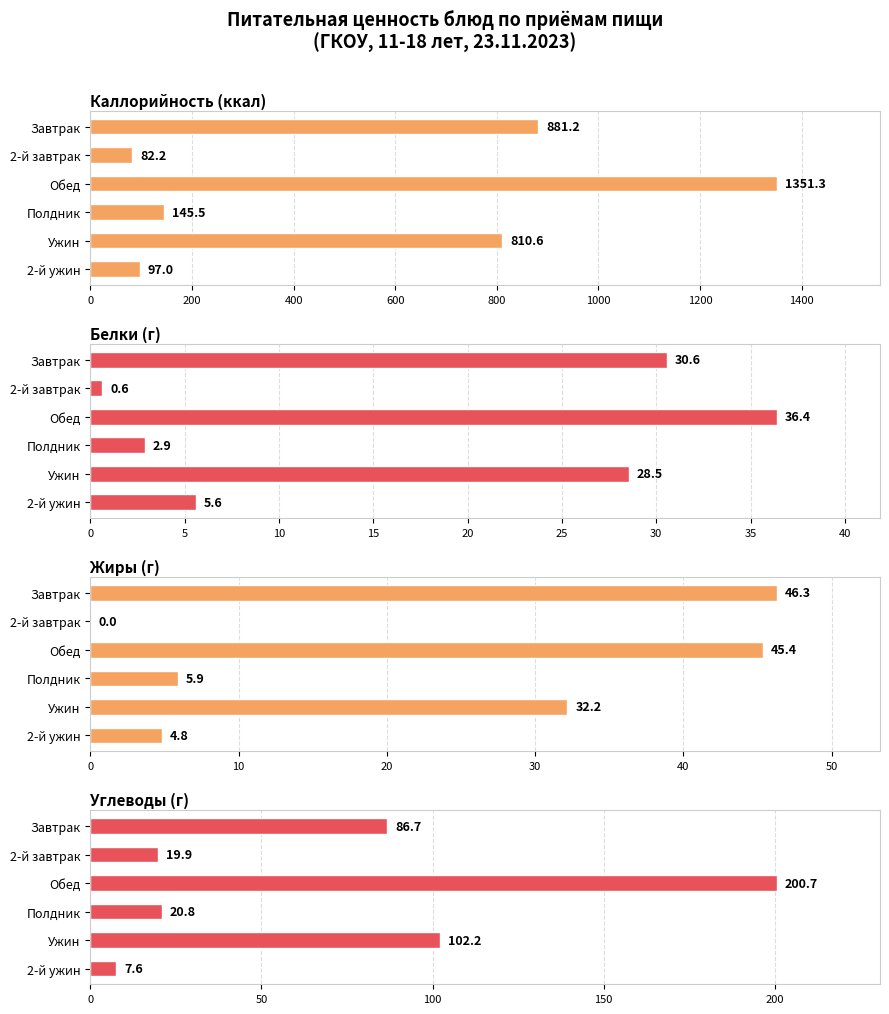

What is the difference between the maximum and minimum values in the Белки (г) series?

35.8